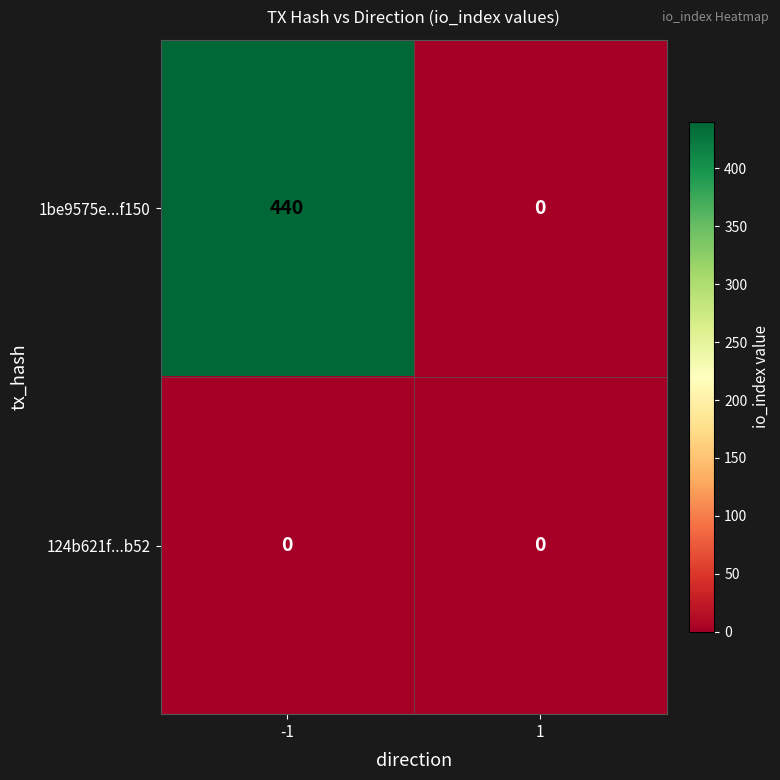

What is the maximum value shown in the chart?

440